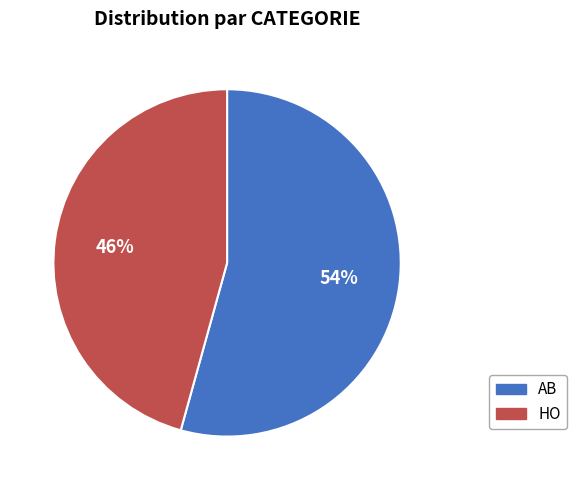

Is there a majority slice in this chart?

Yes